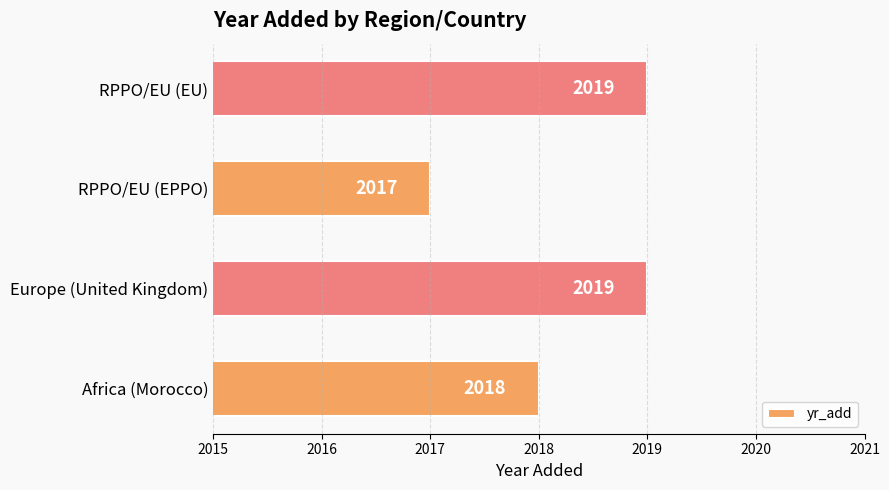

The chart shows a value of 2981 at Europe (United Kingdom). True or false?

False